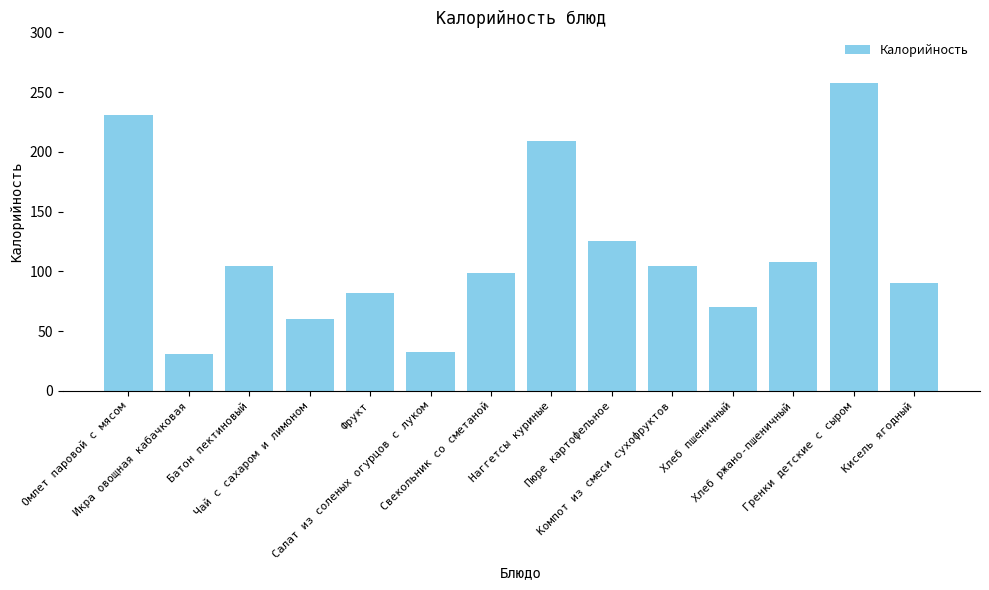

What is the value of the 3rd bar from the left?

104.7